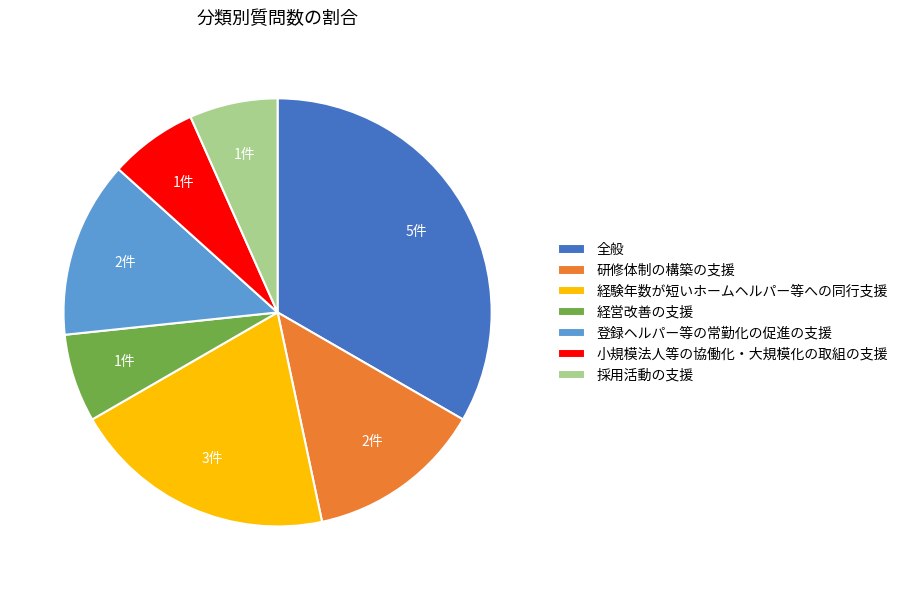

Does 経験年数が短いホームヘルパー等への同行支援 represent more than half of the total?

No